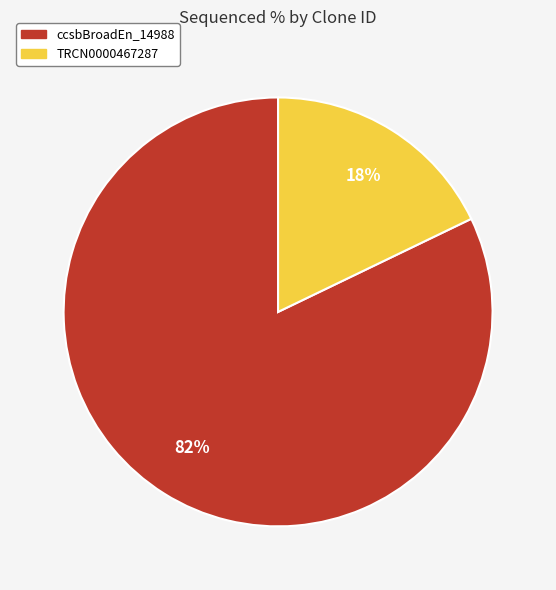

Is there a majority slice in this chart?

Yes